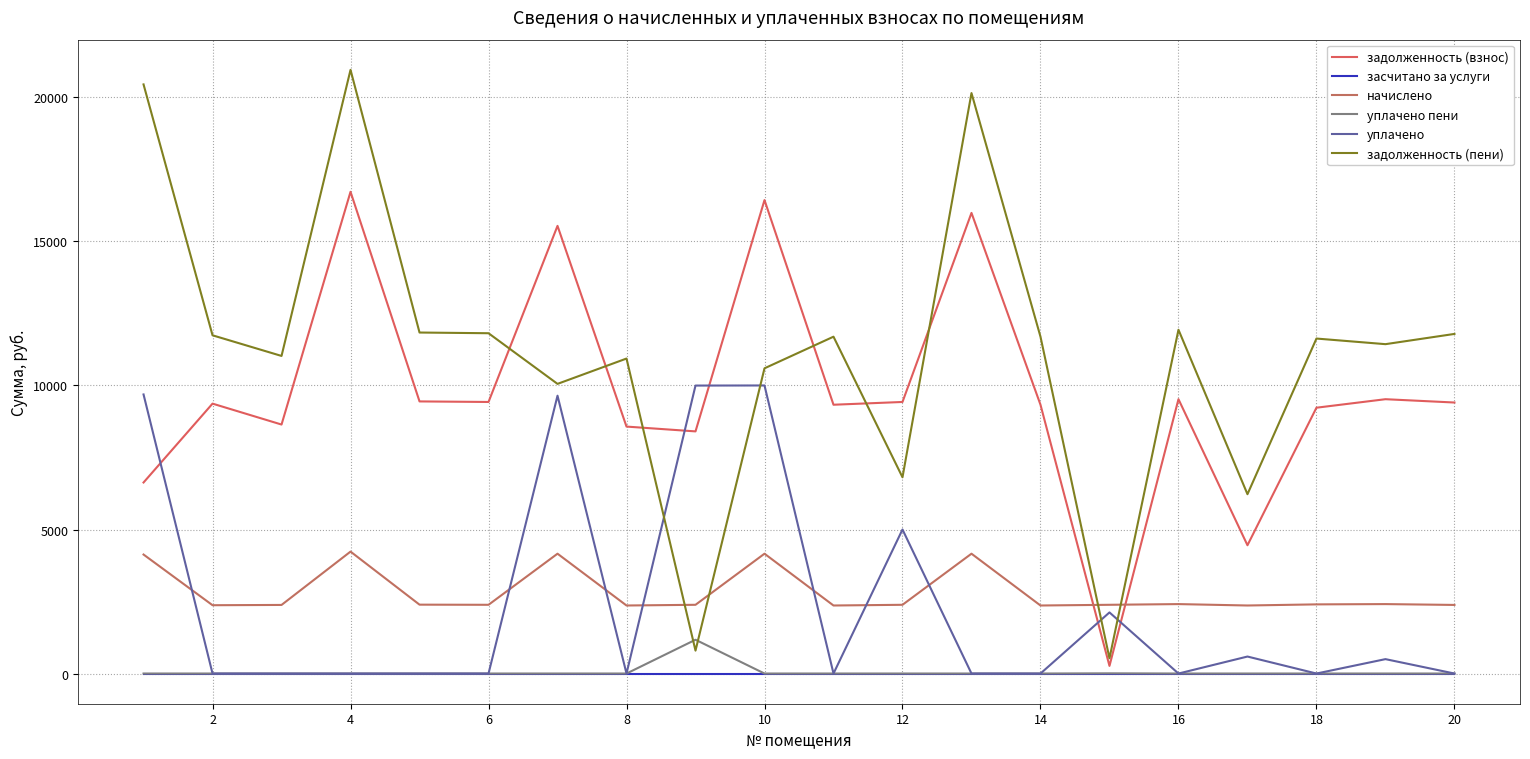

How many lines are shown in the chart?

6